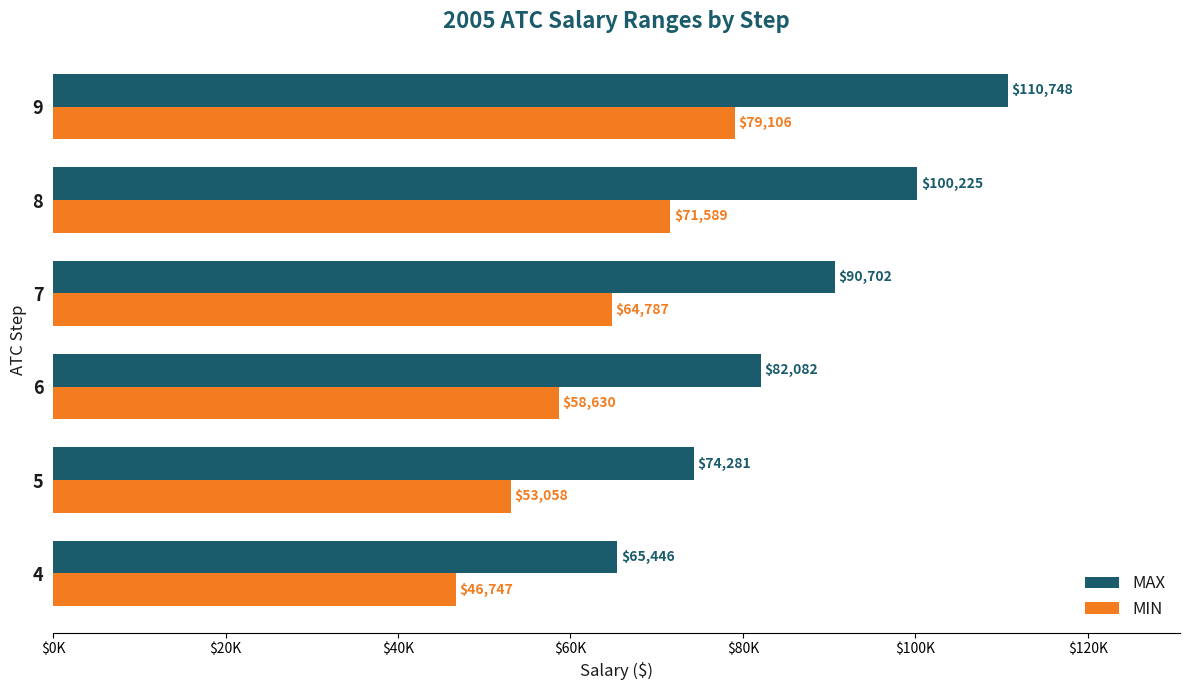

What are all the series names shown in the legend?

MAX, MIN